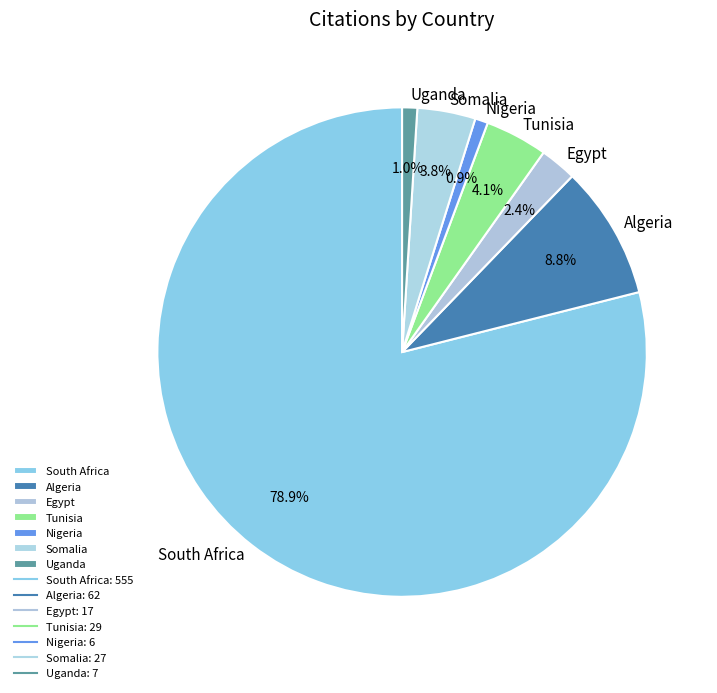

Is it true that Egypt is 2% of the pie?

True